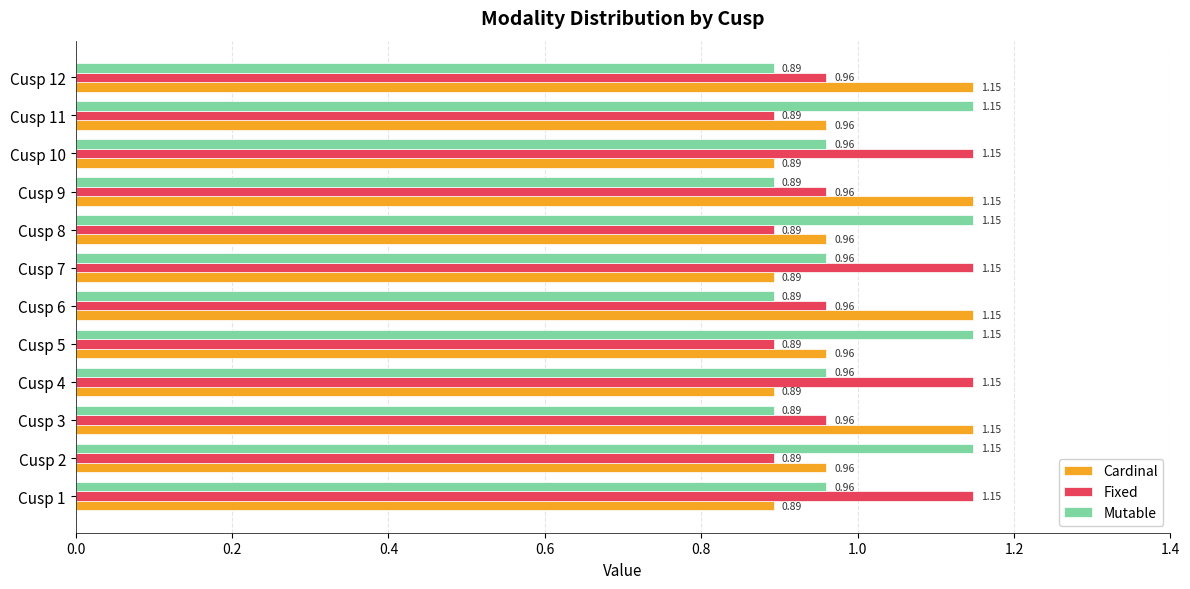

At how many categories does at least one series exceed 1?

12